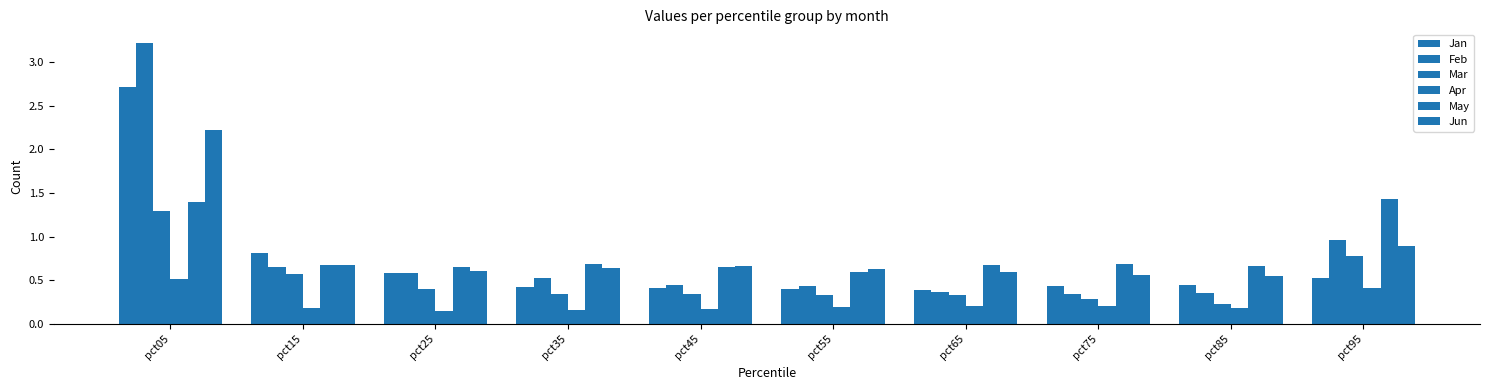

Count the number of categories in the chart.

10